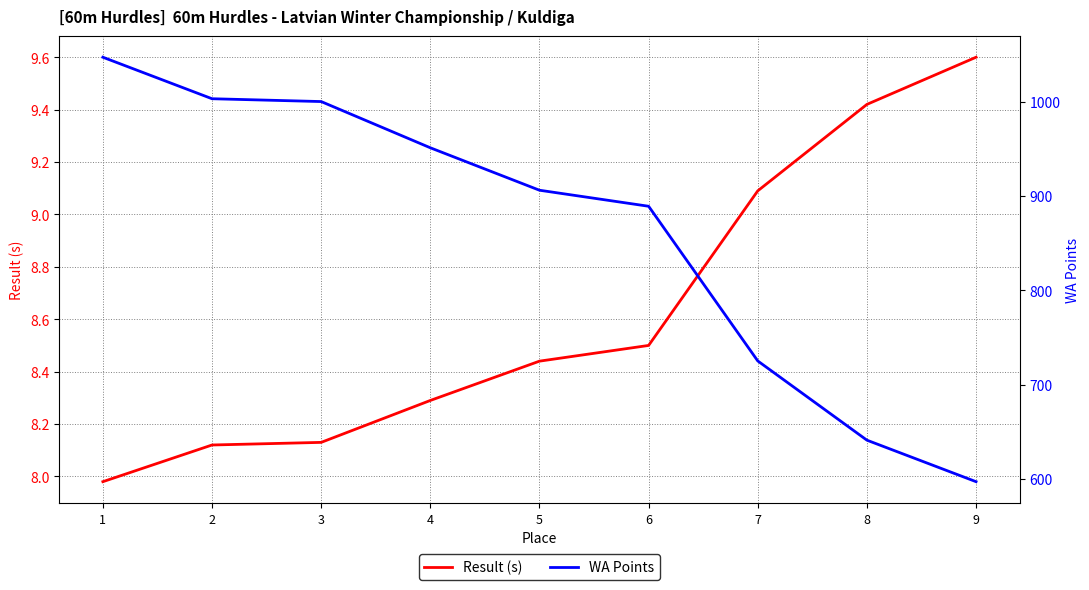

Count the number of categories in the chart.

9